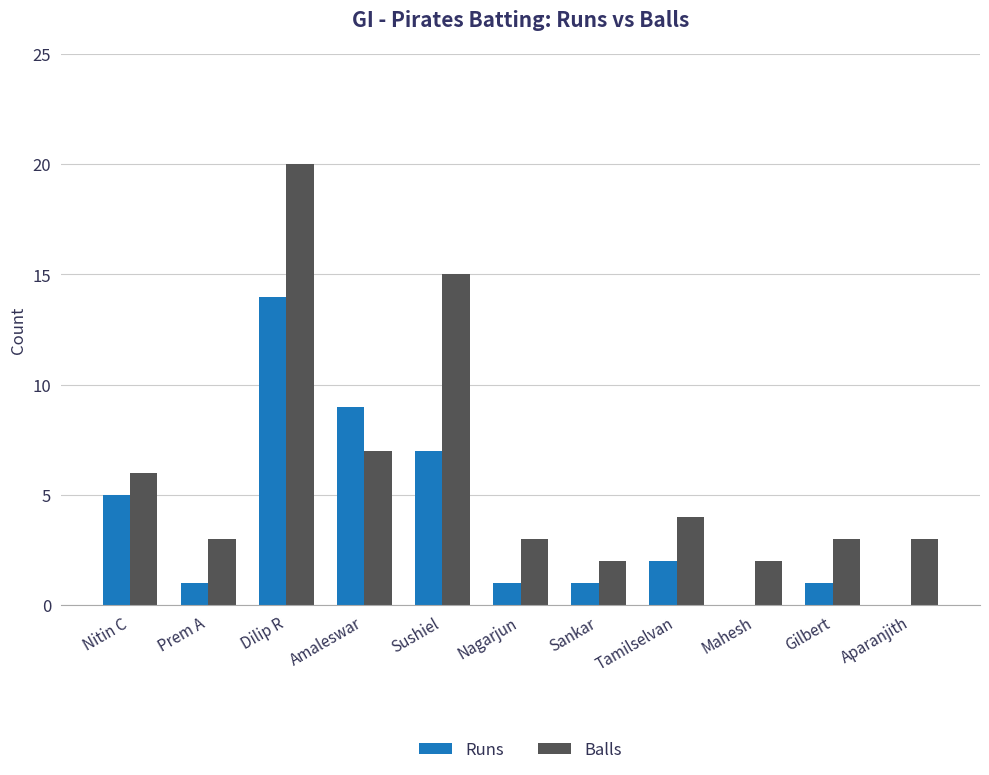

How many groups of bars are there?

11